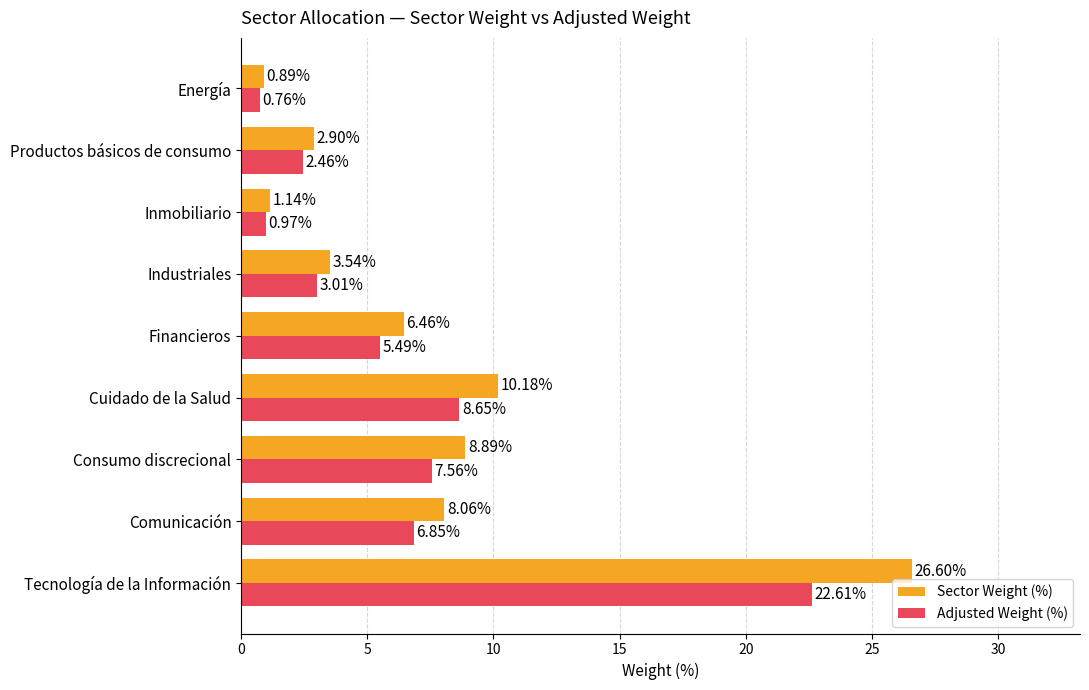

Which category has the lowest value in the Sector Weight (%) series?

Energía